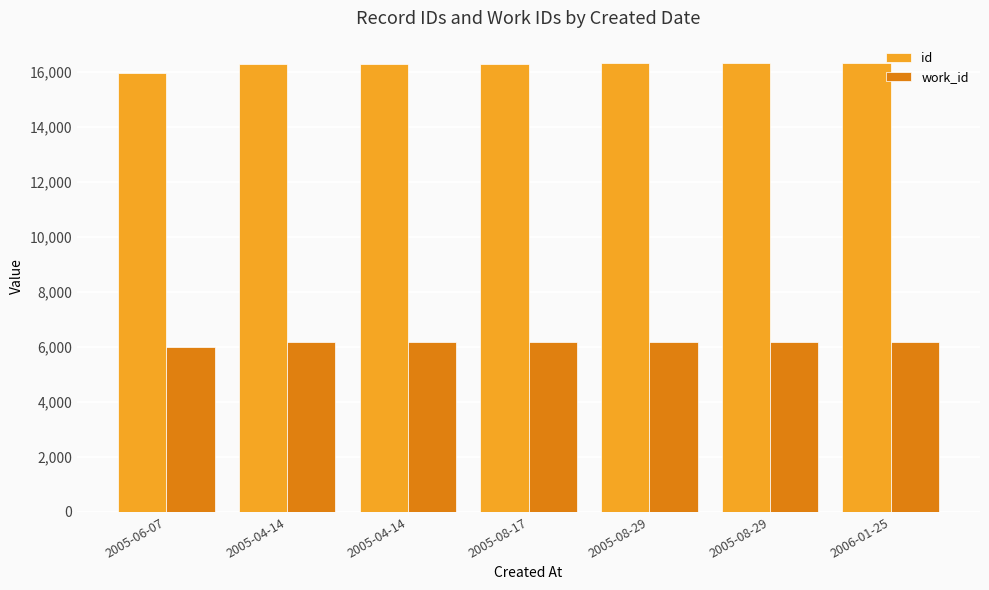

Does the chart contain stacked bars?

No